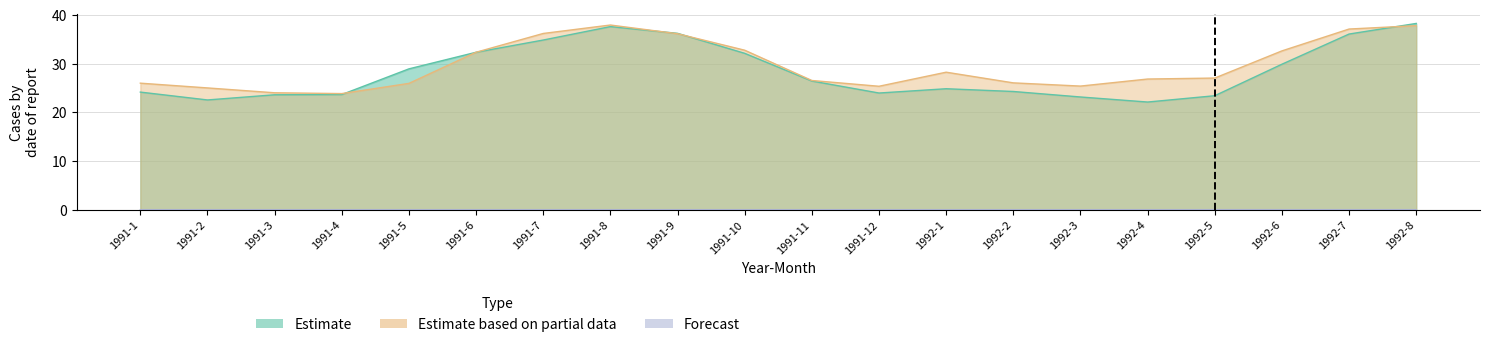

Between 1991-2 and 1991-4, which is larger?

1991-4